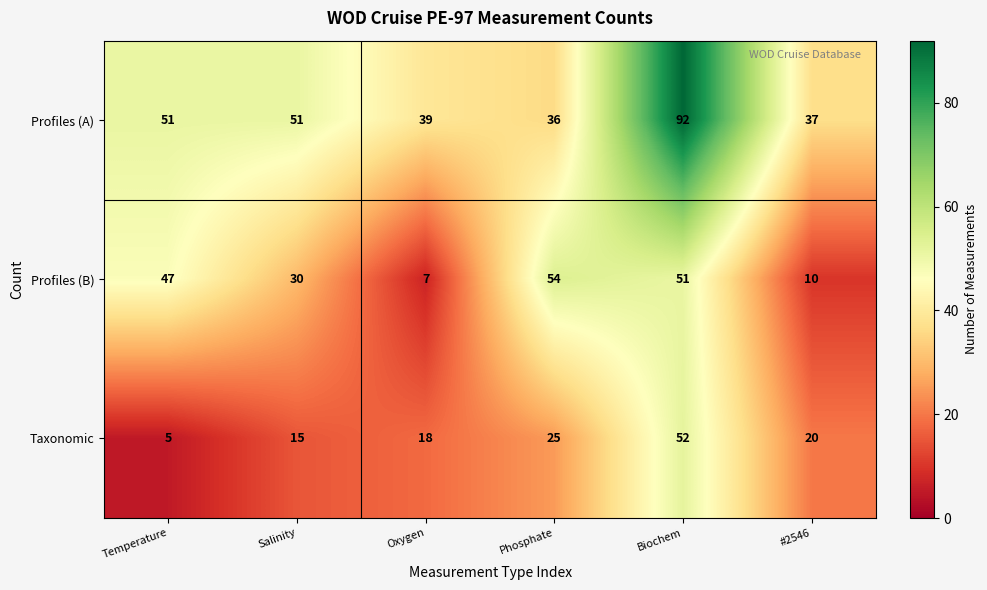

How many categories are shown in the chart?

6